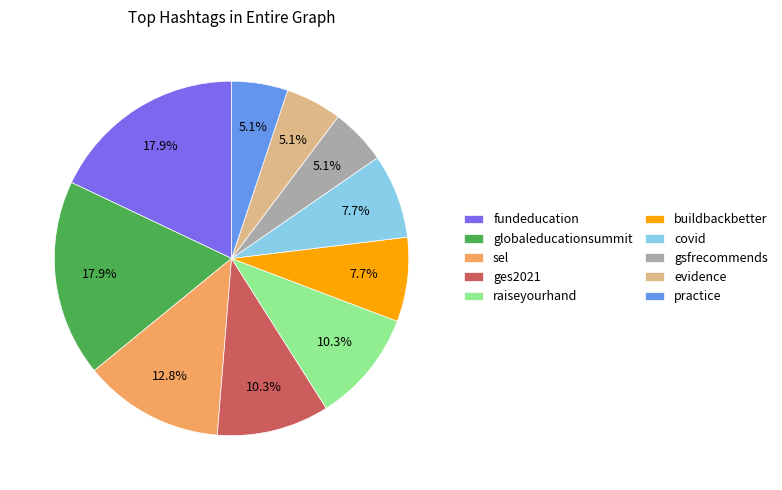

Does evidence account for over 50% of the chart?

No